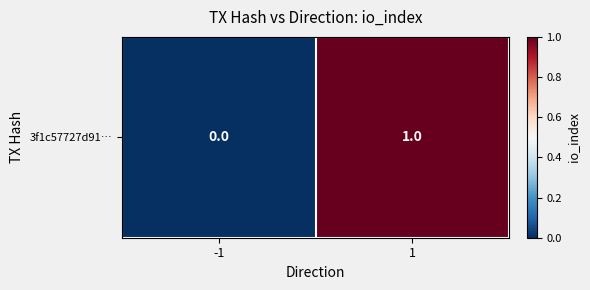

What is the sum of the values at 1 and -1?

1